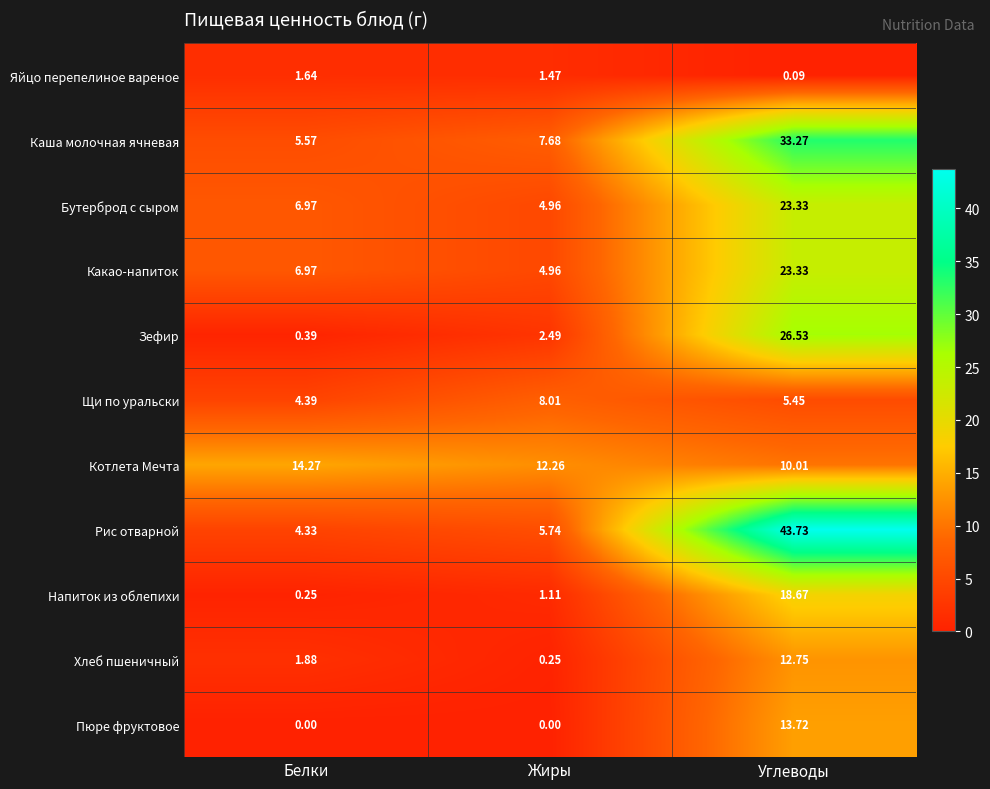

Which series has the largest range (max minus min)?

Рис отварной